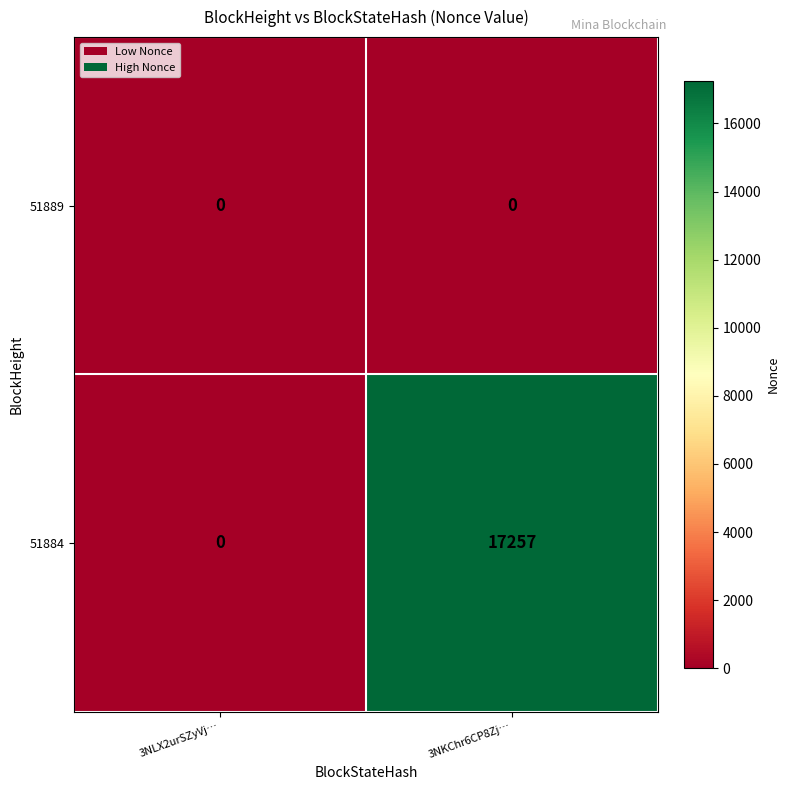

Rank the series by their maximum value, from highest to lowest.

51884, 51889